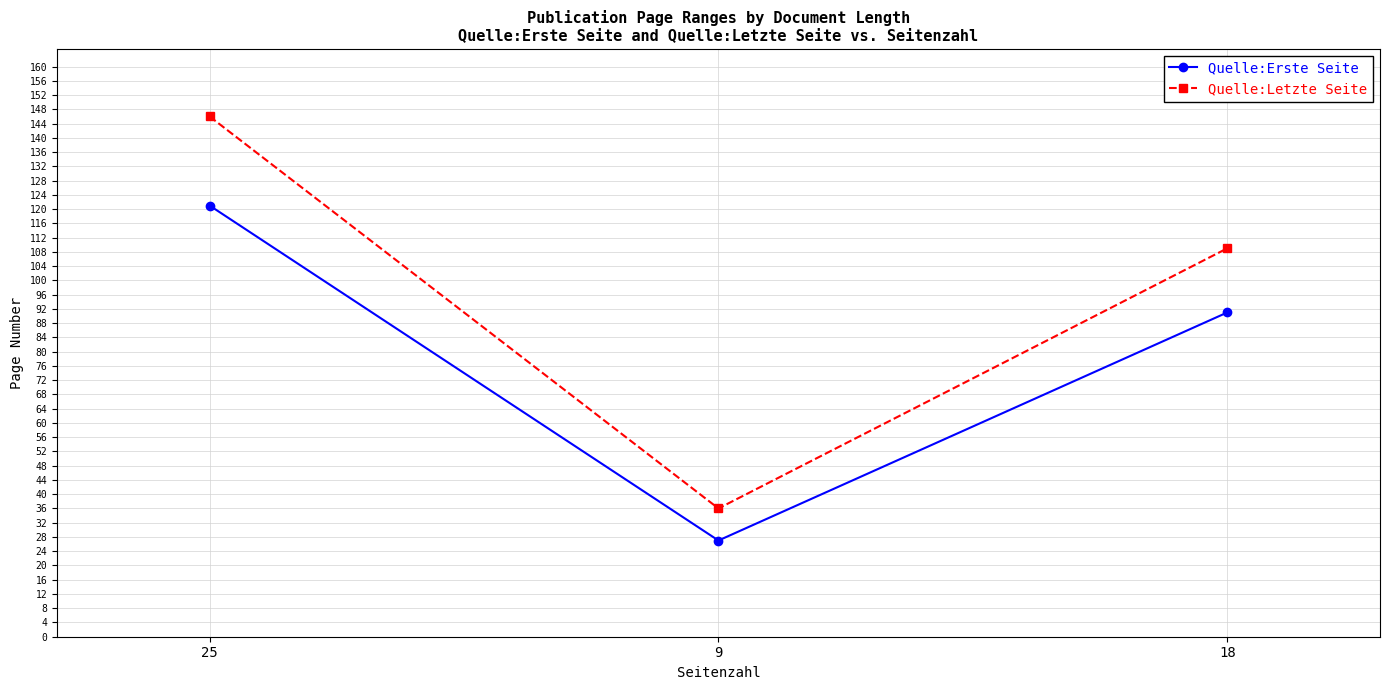

Which series changed the most between 25 and 9?

Quelle:Letzte Seite